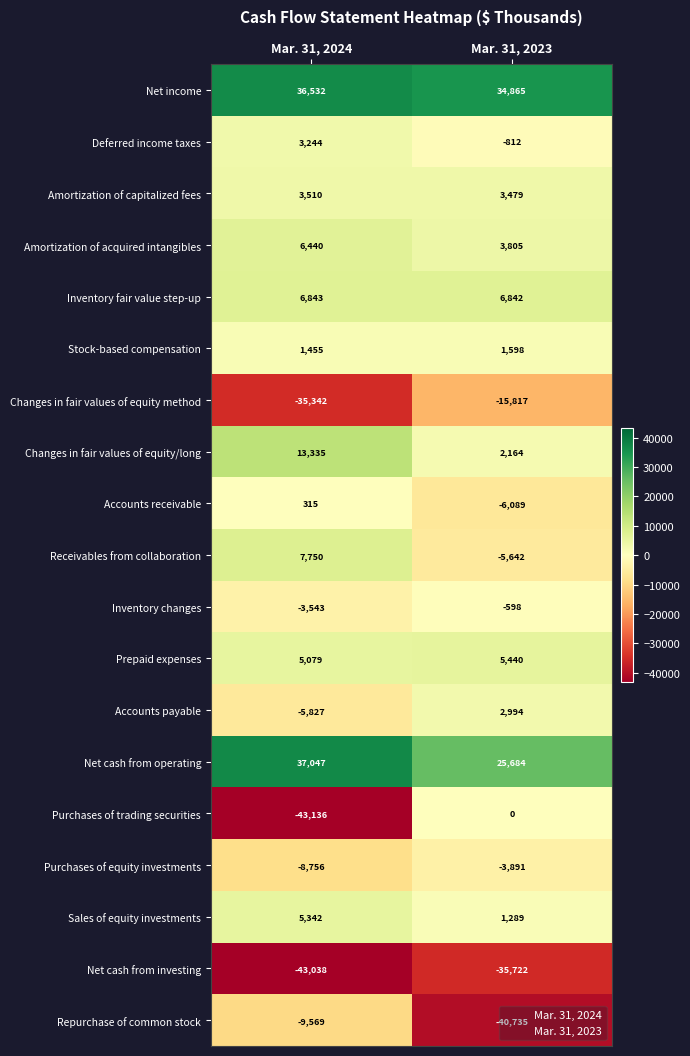

Rank the categories by Net income value from highest to lowest.

Mar. 31, 2024, Mar. 31, 2023